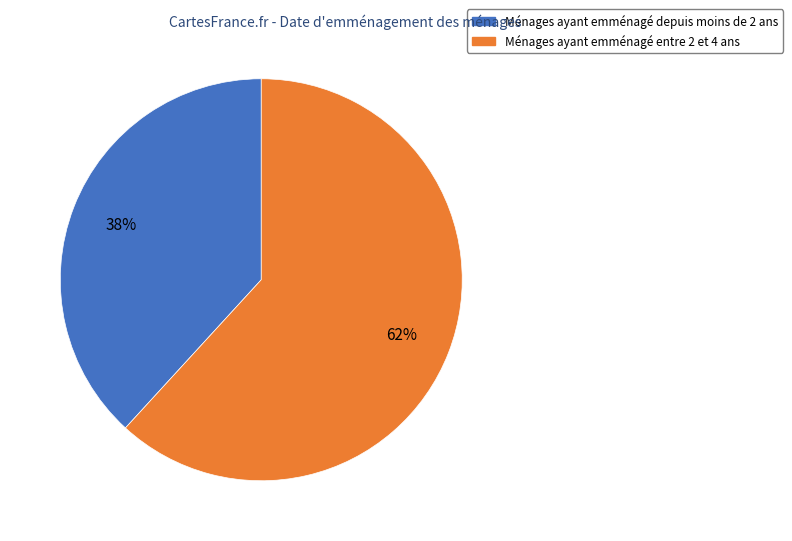

Count the number of slices in the pie.

2